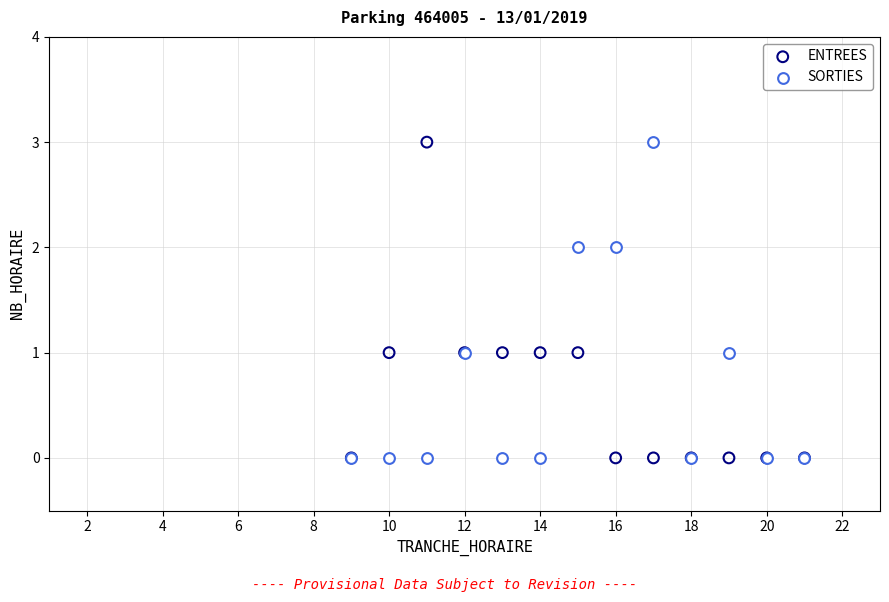

What are all the series names shown in the legend?

ENTREES, SORTIES